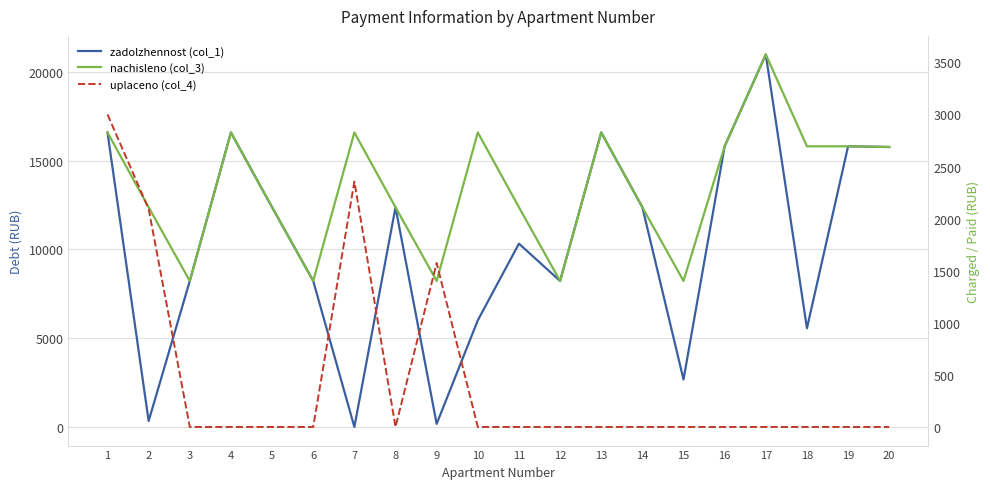

After their last crossing, which series has the higher values: nachisleno (col_3) or zadolzhennost (col_1)?

zadolzhennost (col_1)